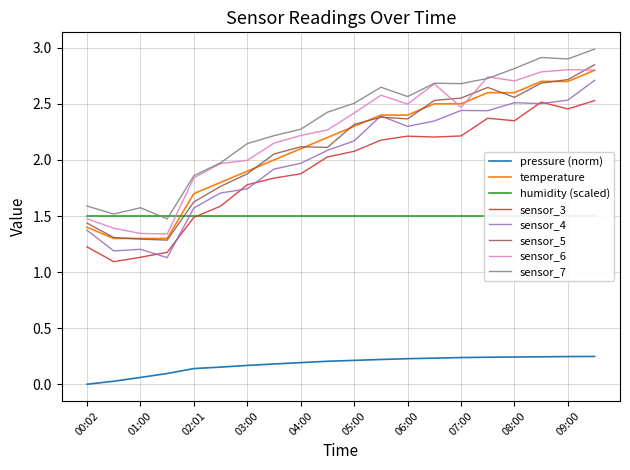

True or false: sensor_7 and sensor_4 intersect in this chart.

False